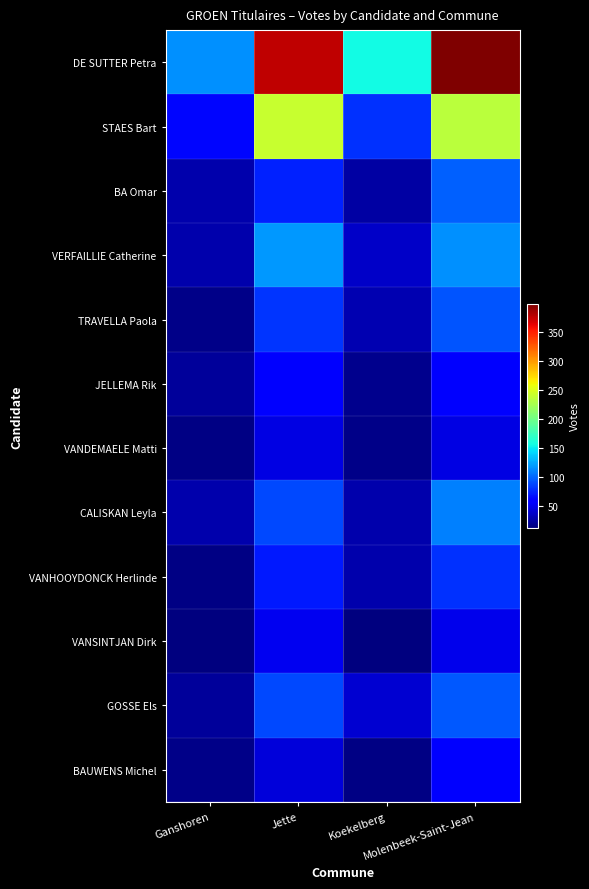

Between Ganshoren and Molenbeek-Saint-Jean, which is larger?

Molenbeek-Saint-Jean